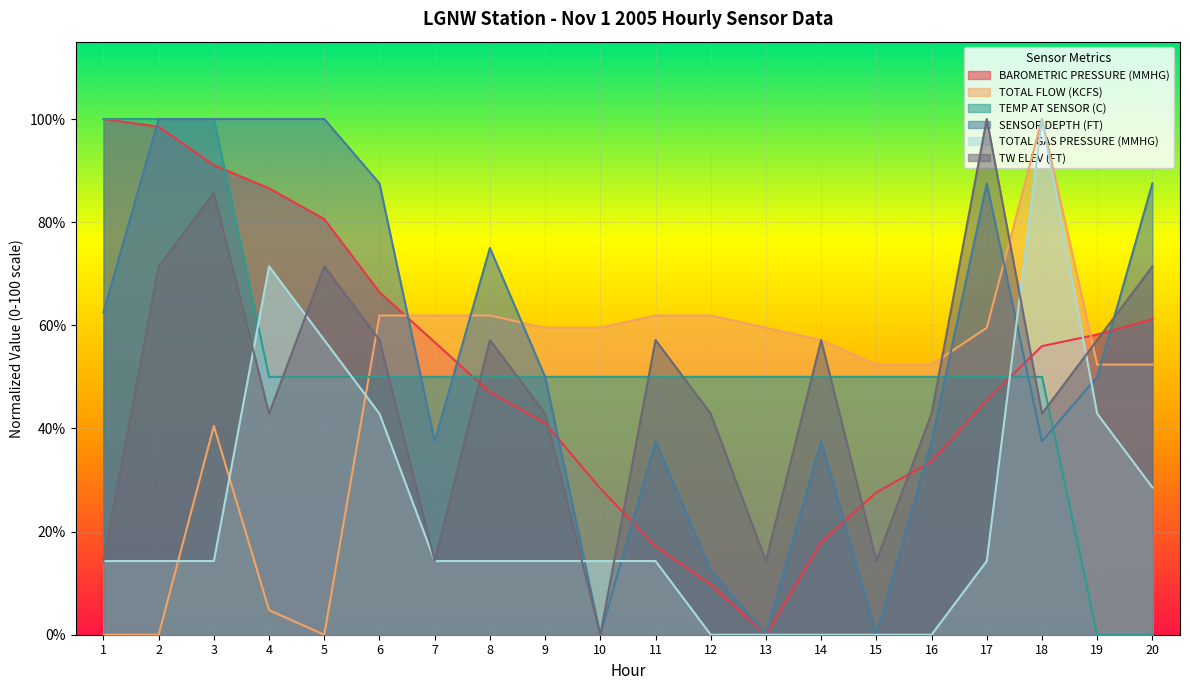

What is the value of the SENSOR DEPTH (FT) point at the 16th from the left?

37.5